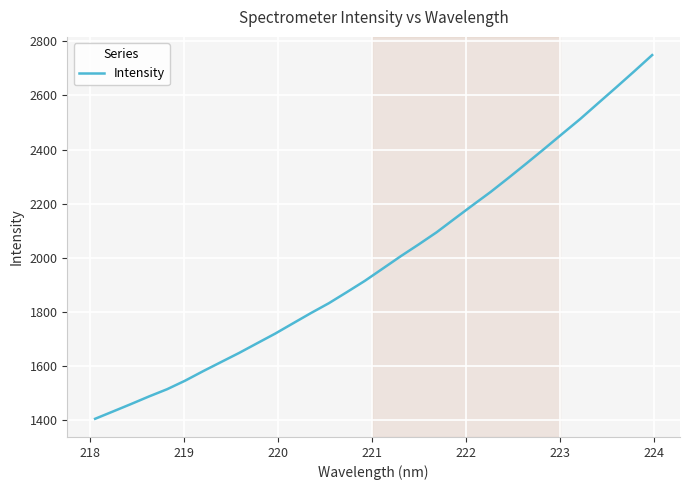

What is the difference between the maximum and minimum values?

1343.8